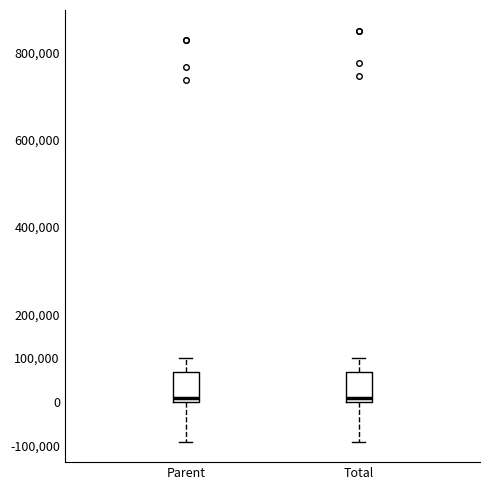

Where does the lower whisker of the box for Total end on the y-axis? The values are not printed on the chart, so give them approximately, as read against the axis.

-90000